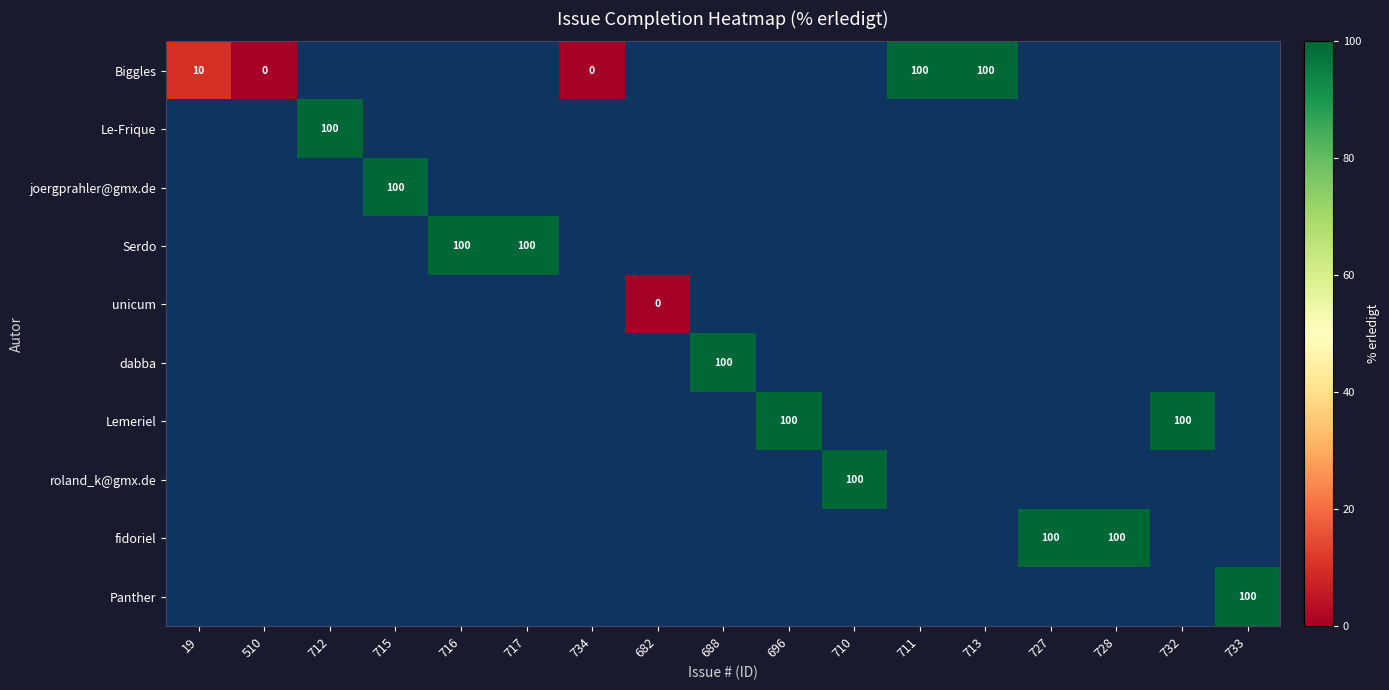

Which has a higher value, 510 or 696?

696